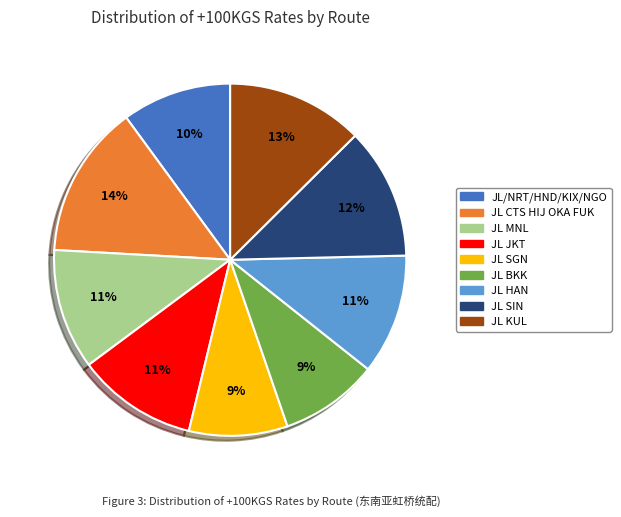

Does JL HAN account for over 50% of the chart?

No